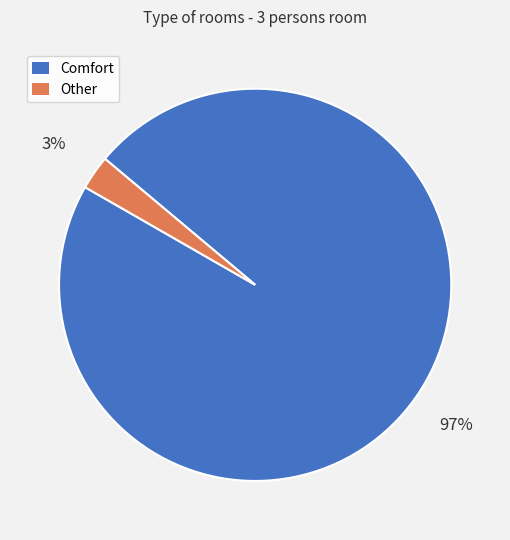

Between Other and Comfort, which is larger?

Comfort